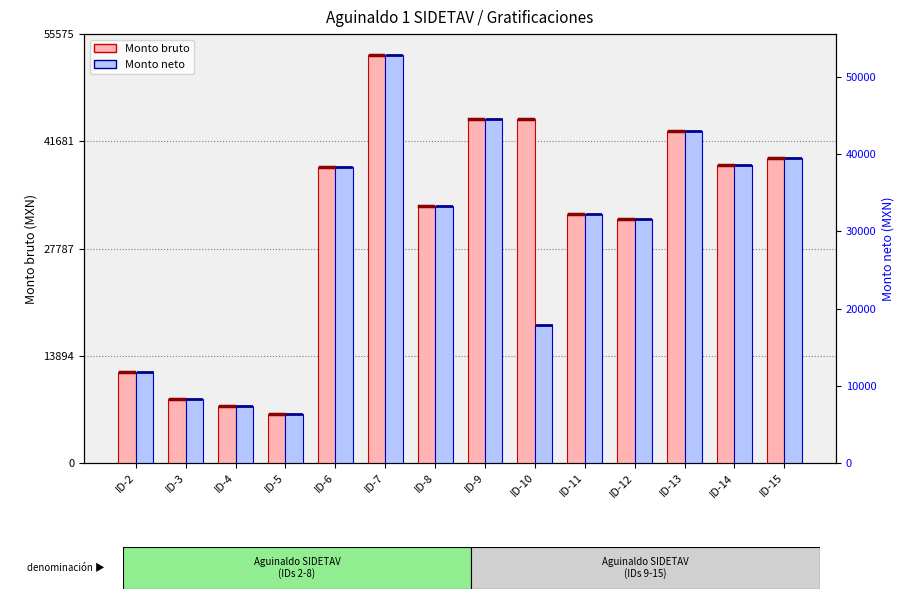

Are the bars horizontal?

No